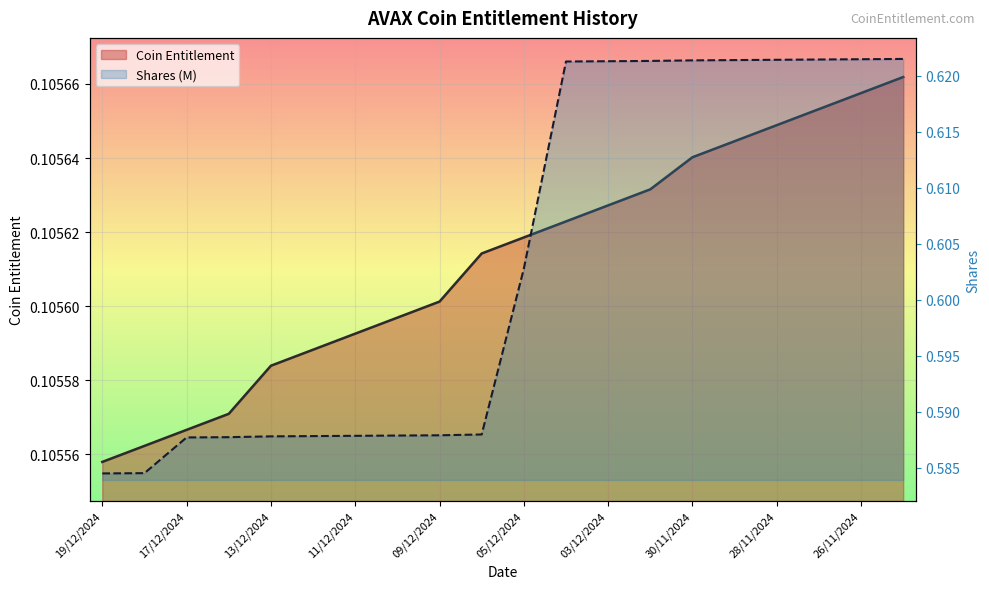

What is the label of the 13th point from the right?

10/12/2024